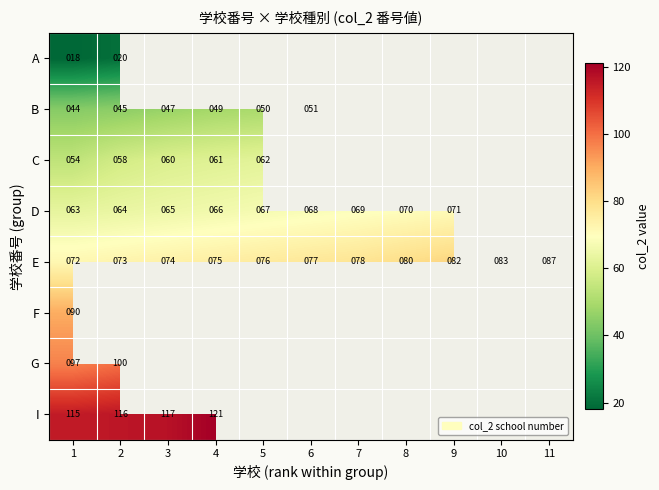

The E series shows 116 at 3. True or false?

False